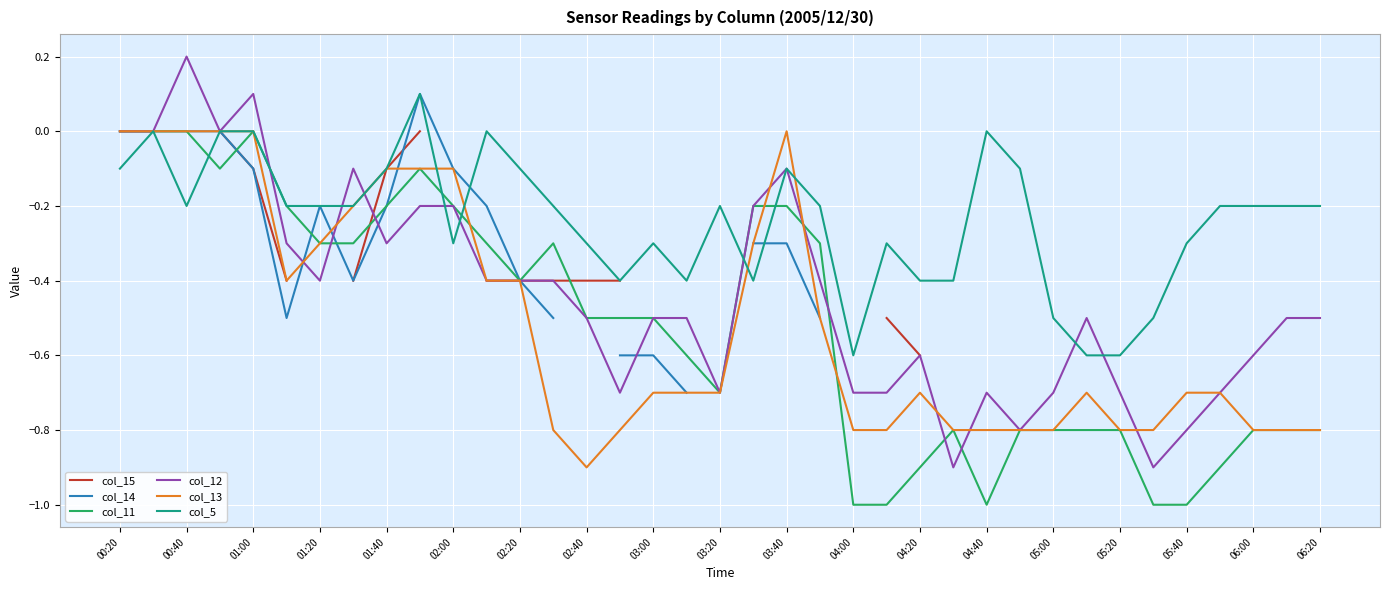

Is the value of col_12 at 05:20 greater than the value of col_11 at 05:00?

Yes